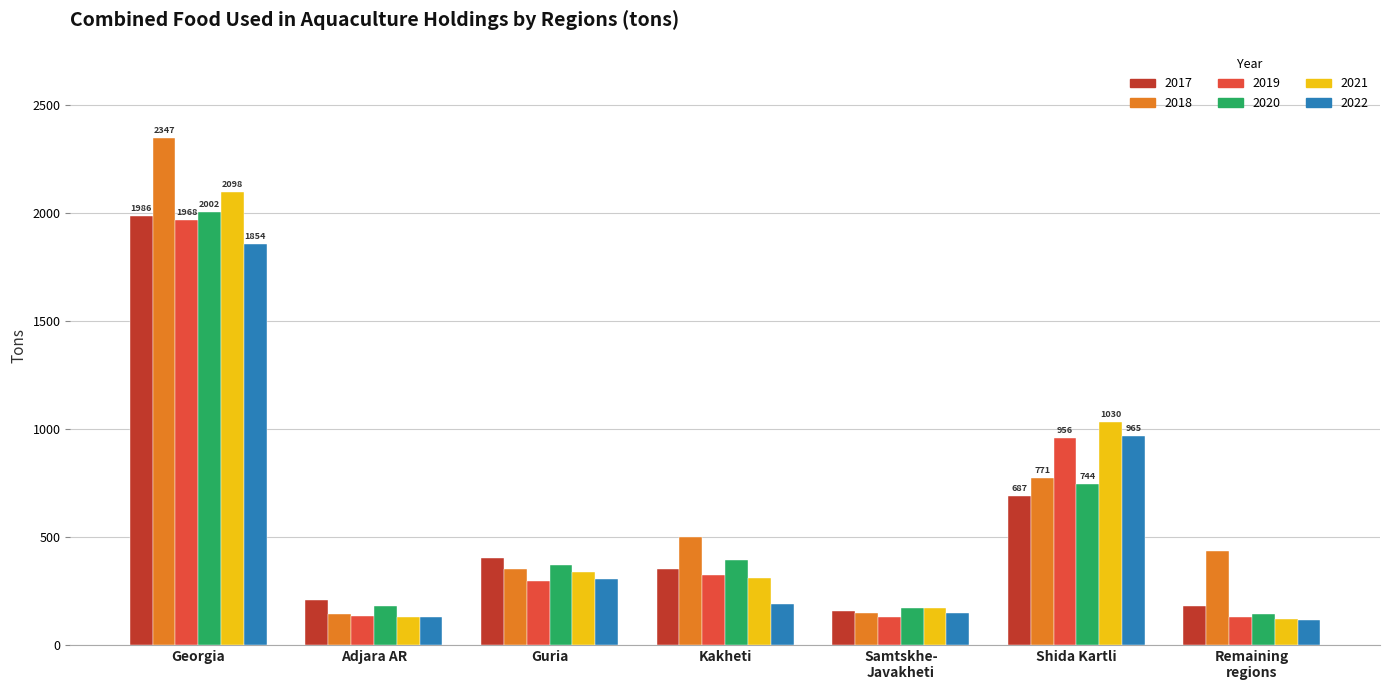

What is the sum of the 2021 values at Guria and Georgia?

2436.0